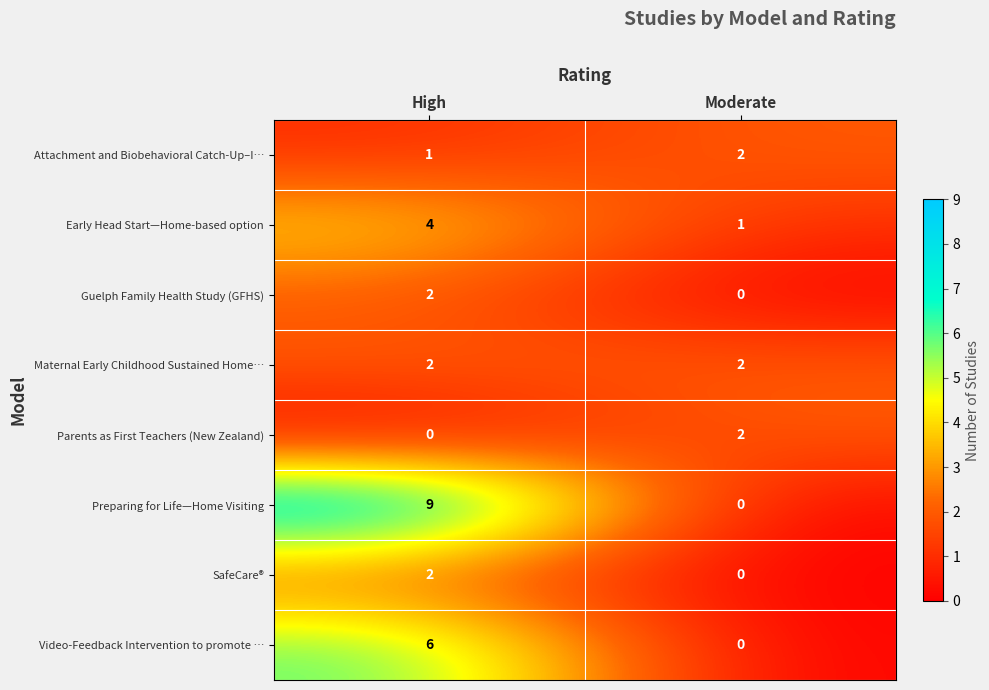

Reading left to right, what are all the values shown in this chart?

Attachment and Biobehavioral Catch-Up–I…: High=1	Moderate=2
Early Head Start—Home-based option: High=4	Moderate=1
Guelph Family Health Study (GFHS): High=2	Moderate=0
Maternal Early Childhood Sustained Home…: High=2	Moderate=2
Parents as First Teachers (New Zealand): High=0	Moderate=2
Preparing for Life—Home Visiting: High=9	Moderate=0
SafeCare®: High=2	Moderate=0
Video-Feedback Intervention to promote …: High=6	Moderate=0